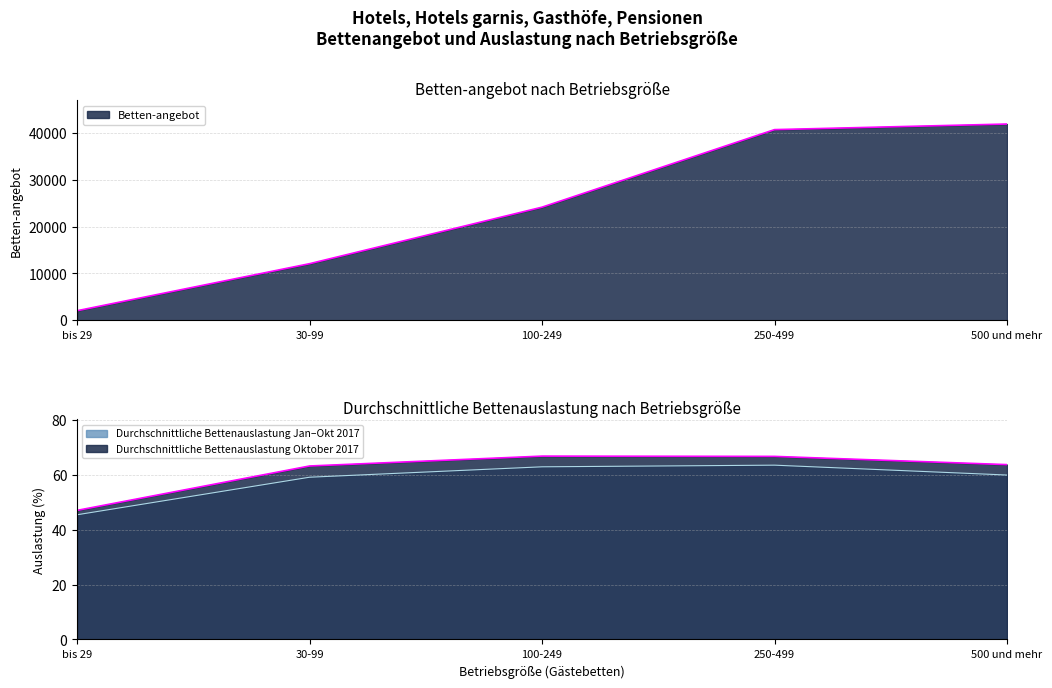

What is the value of the Durchschnittliche Bettenauslastung Jan-Okt point at the 1st from the left?

45.5